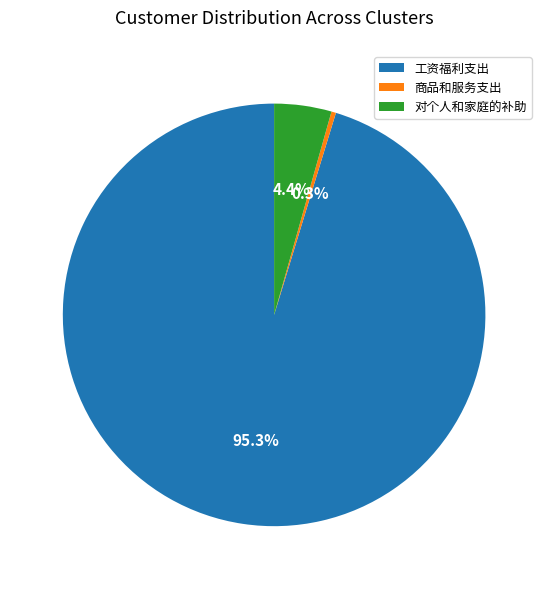

To the nearest percent, what is the difference between the 工资福利支出 and 商品和服务支出 slice percentages?

95%